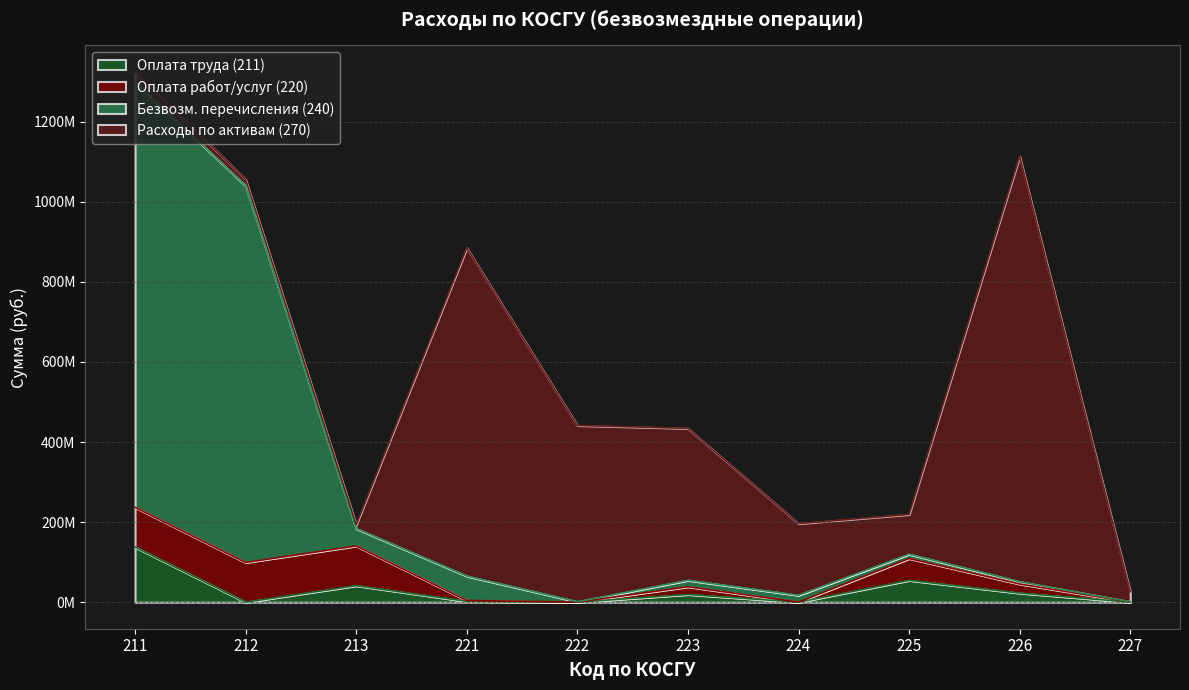

At which label does Безвозм. перечисления (240) reach its peak?

211